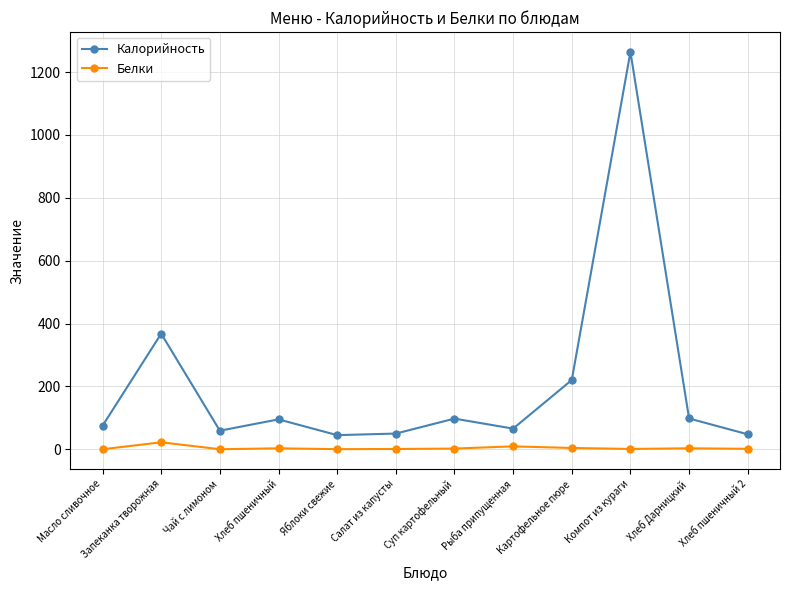

What is the value of the Калорийность point at the 5th from the left?

45.0